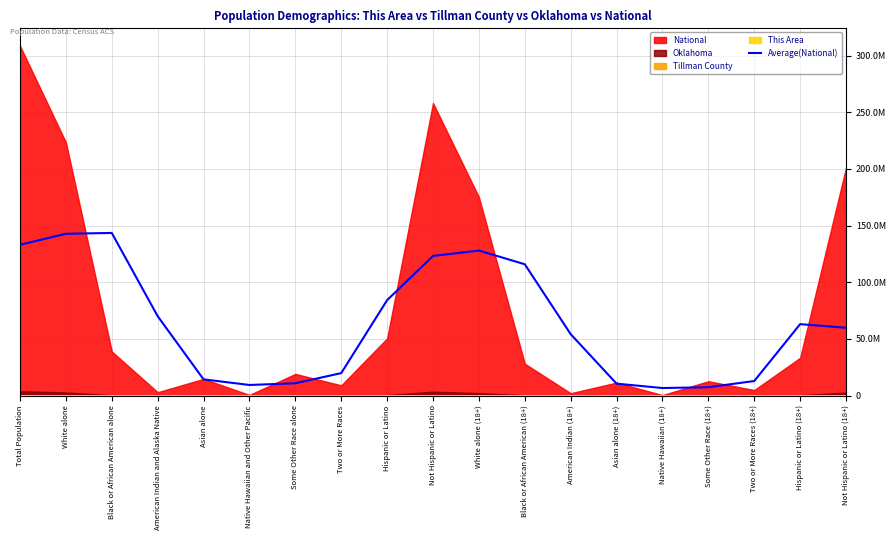

The value at Asian alone (18+) is 10484226.0. True or false?

True